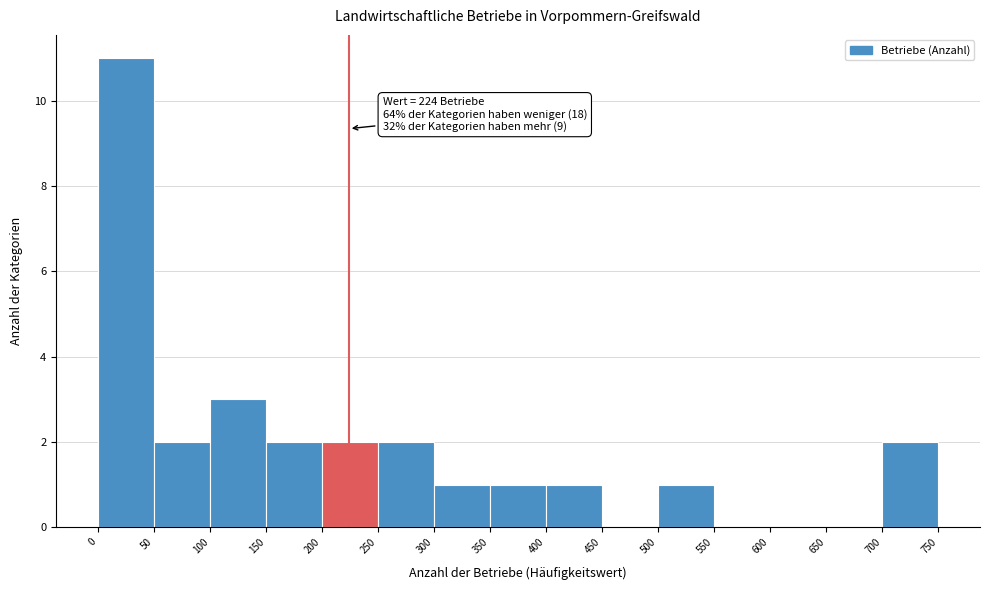

Which range on the x-axis has the tallest bar?

0 to 50